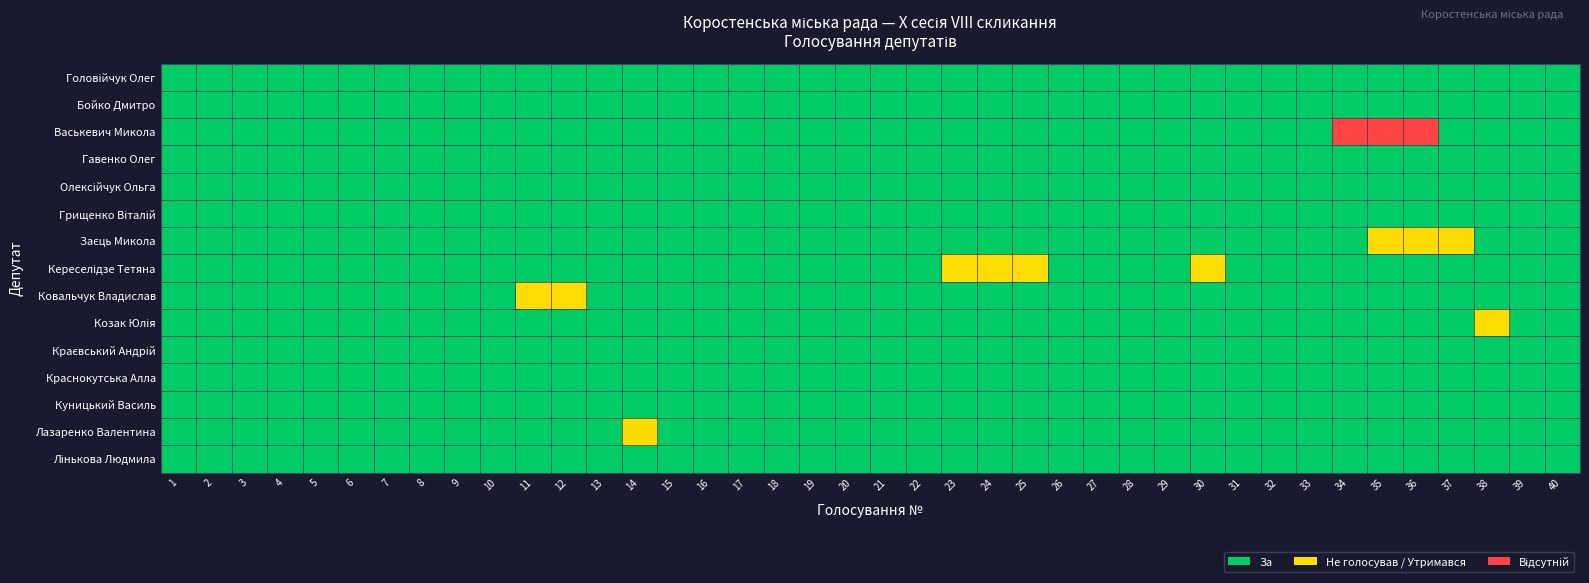

Rank the series by their maximum value, from lowest to highest.

Головійчук Олег, Бойко Дмитро, Васькевич Микола, Гавенко Олег, Олексійчук Ольга, Грищенко Віталій, Заєць Микола, Кереселідзе Тетяна, Ковальчук Владислав, Козак Юлія, Краєвський Андрій, Краснокутська Алла, Куницький Василь, Лазаренко Валентина, Лінькова Людмила